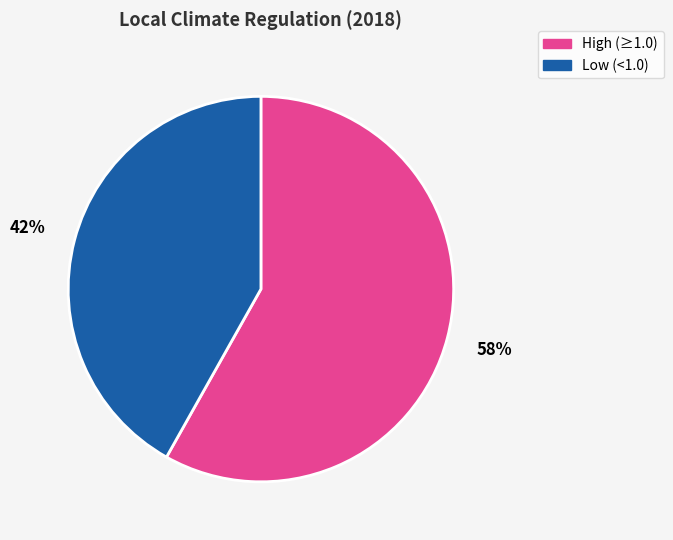

To the nearest percent, what percentage of the pie is Low (<1.0)?

42%